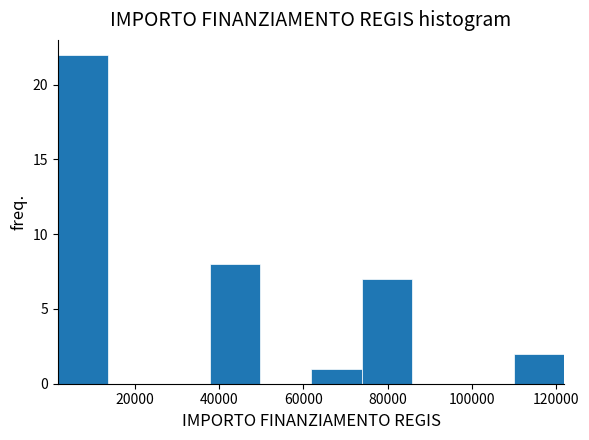

Reading left to right, transcribe this chart: for each bar, give the range it covers on the x-axis and its height. Neither the bar edges nor the heights are printed on the chart, so give them approximately, as read against the axes.

2000 to 14000: 22
14000 to 26000: 0
26000 to 38000: 0
38000 to 50000: 8
50000 to 62000: 0
62000 to 74000: 1
74000 to 86000: 7
86000 to 98000: 0
98000 to 110000: 0
110000 to 122000: 2